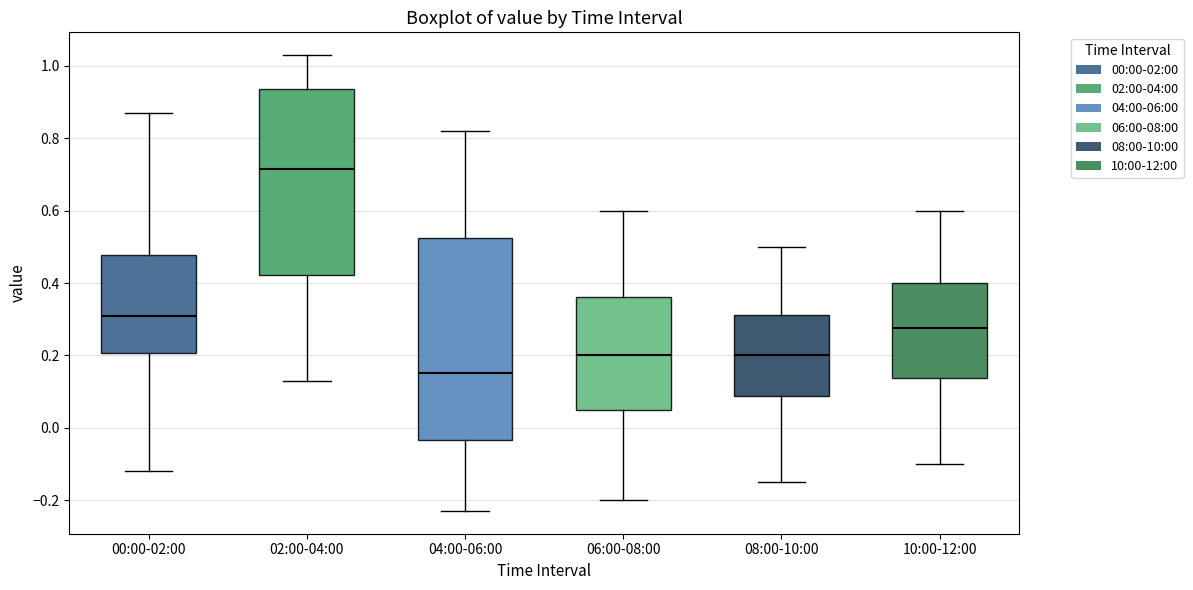

Reading left to right, read every box against the y-axis: the position of its median line, the range the box covers, and the ends of its whiskers. The values are not printed on the chart, so give them approximately, as read against the axis.

00:00-02:00: median 0.32, box 0.20 to 0.48, whiskers -0.12 to 0.88
02:00-04:00: median 0.72, box 0.42 to 0.94, whiskers 0.14 to 1.04
04:00-06:00: median 0.16, box -0.04 to 0.52, whiskers -0.22 to 0.82
06:00-08:00: median 0.20, box 0.06 to 0.36, whiskers -0.20 to 0.60
08:00-10:00: median 0.20, box 0.08 to 0.32, whiskers -0.14 to 0.50
10:00-12:00: median 0.28, box 0.14 to 0.40, whiskers -0.10 to 0.60